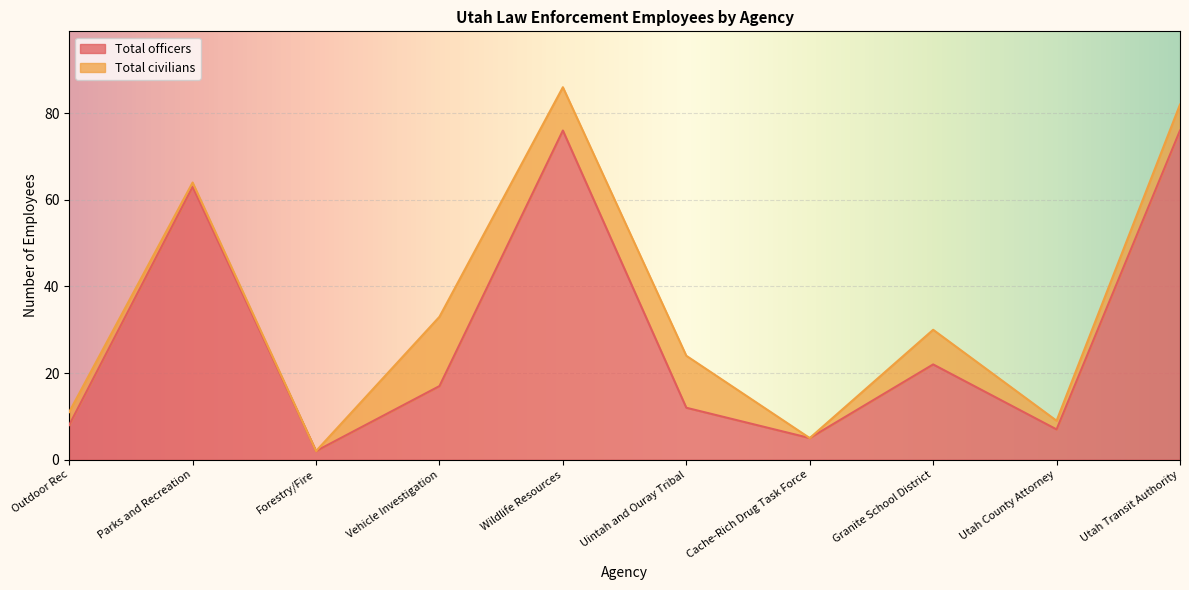

Is it true that the value at Granite School District is 8?

False